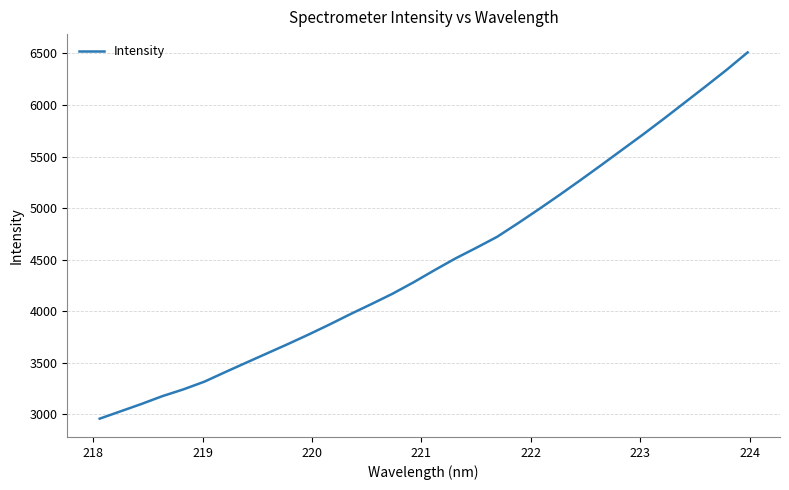

What is the greatest value displayed?

6510.4